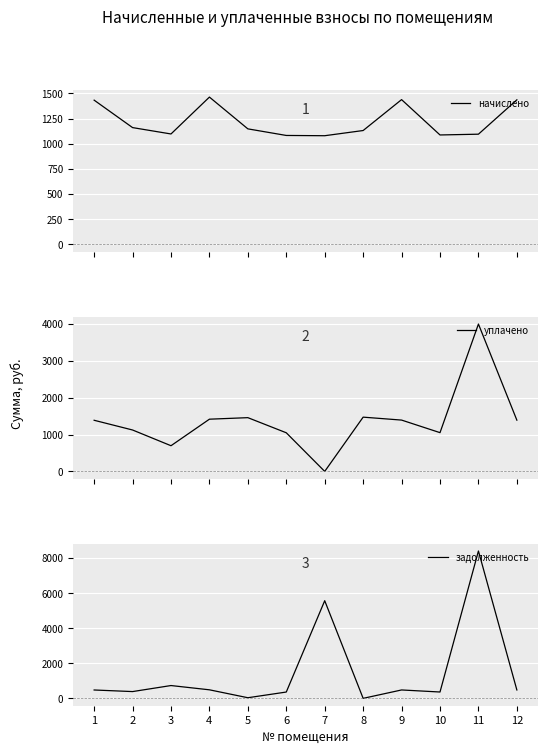

What is the greatest value displayed?

8411.0